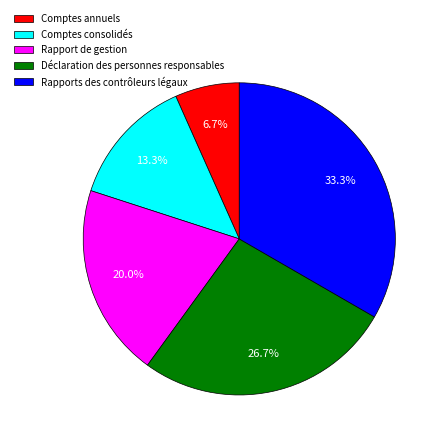

Approximately how many times larger is the value at Déclaration des personnes responsables compared to Comptes consolidés?

2.0